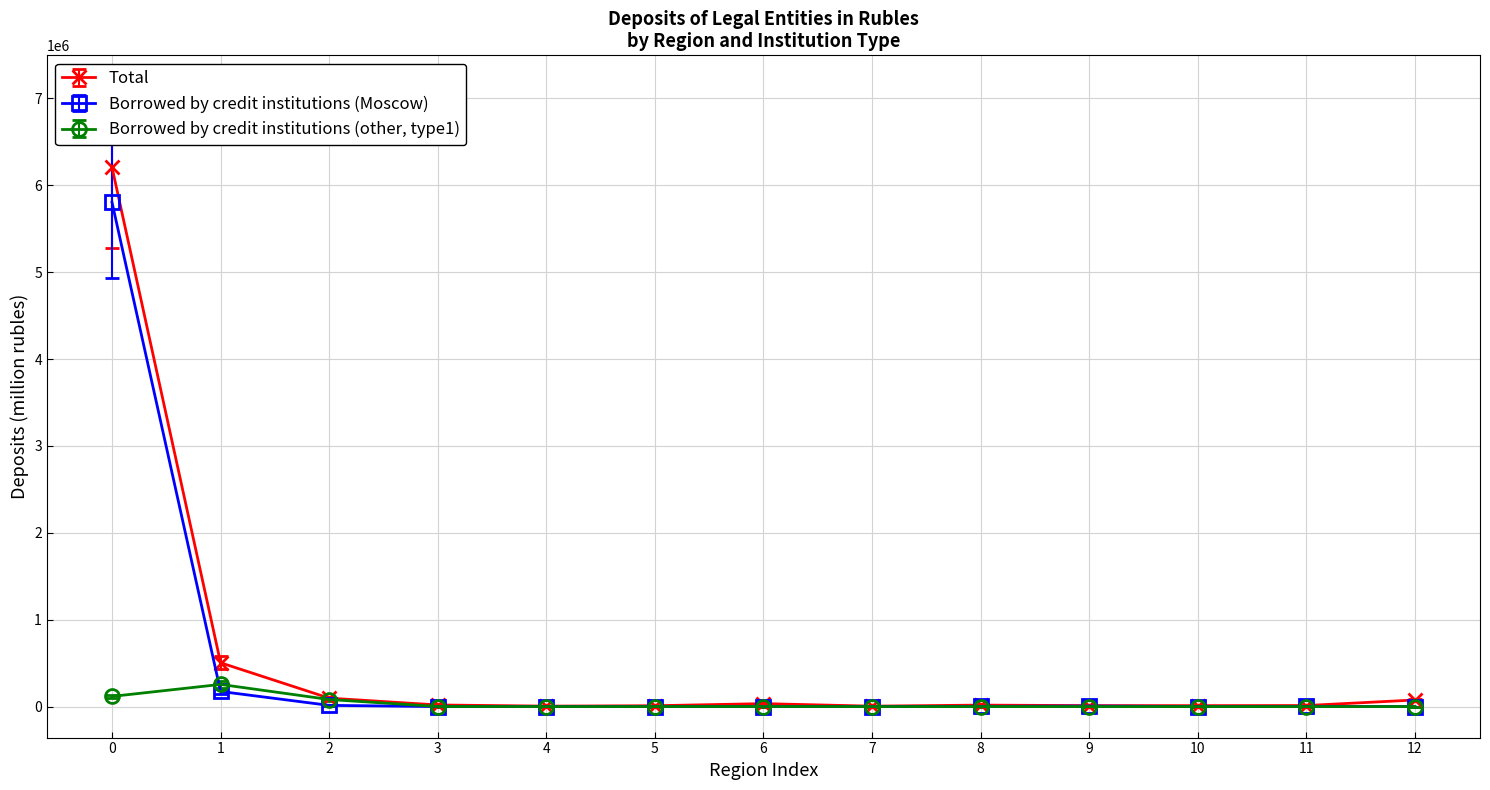

Rank the series by their average value, from lowest to highest.

Borrowed by credit institutions (other, type1), Borrowed by credit institutions (Moscow), Total